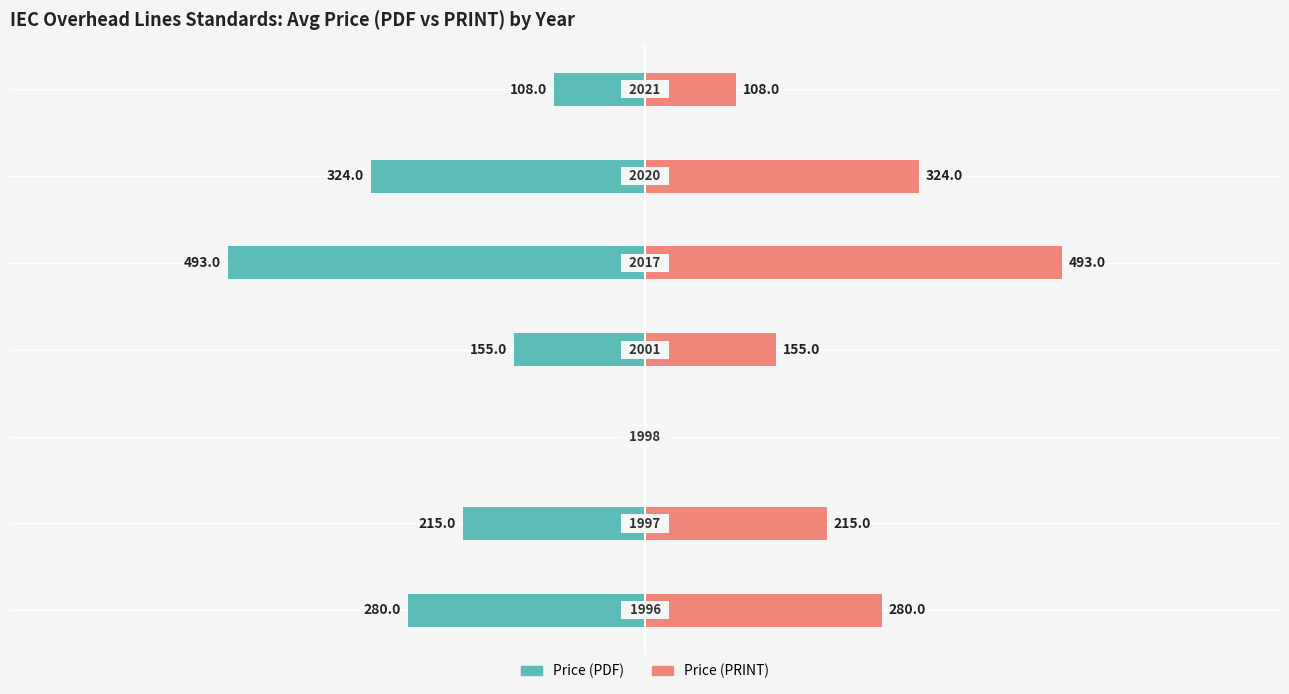

How many groups of bars are there?

7